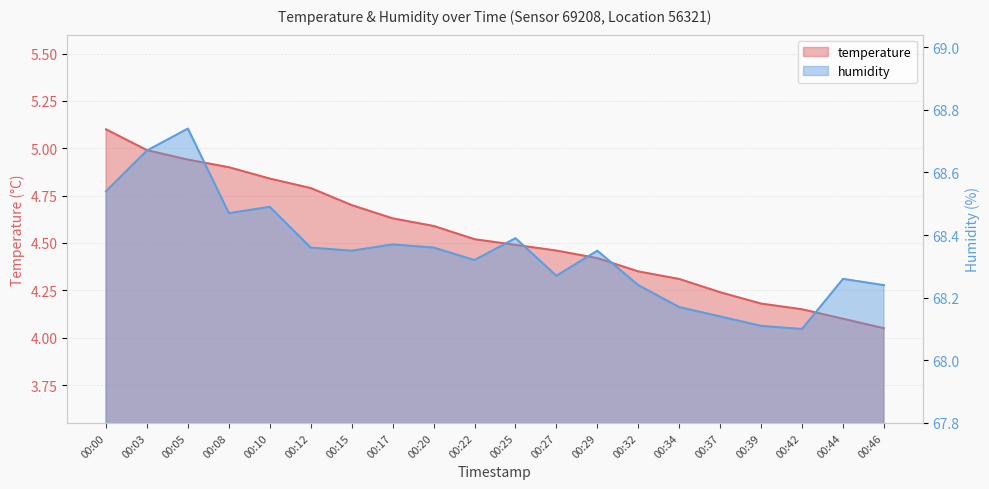

Which category has the lowest value across all series?

00:46